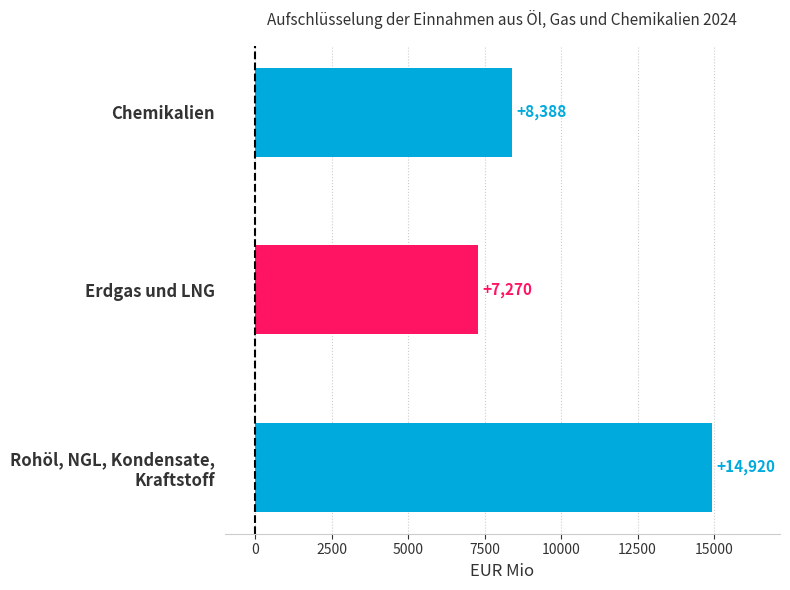

Does the chart contain any negative values?

No